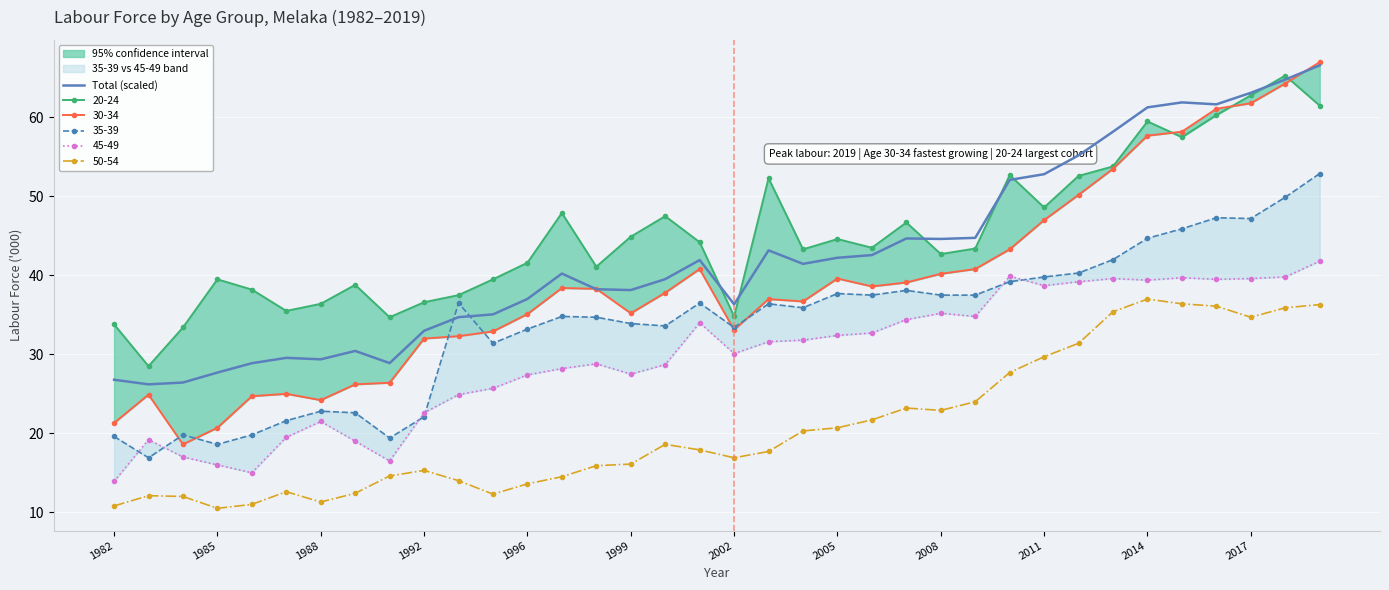

Where does the data first go above 41?

17